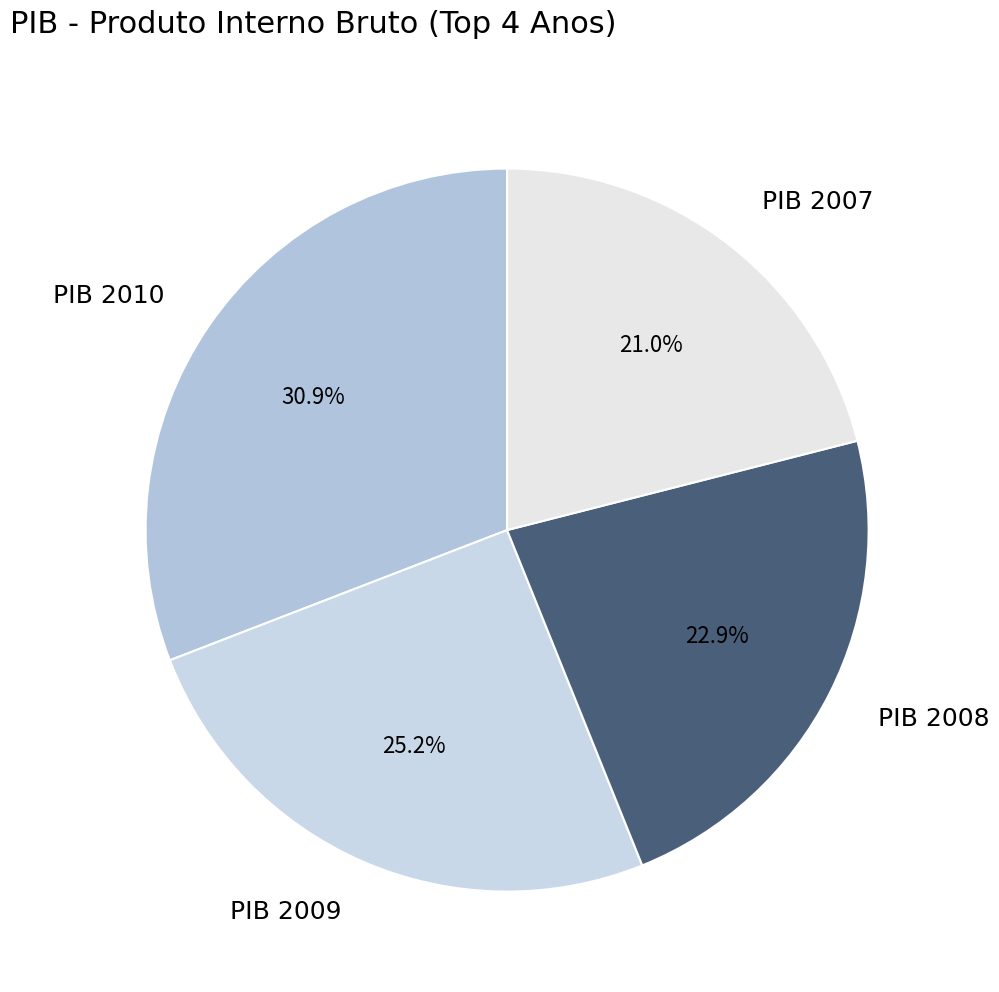

Combined, do PIB 2007 and PIB 2008 account for over 50%?

No